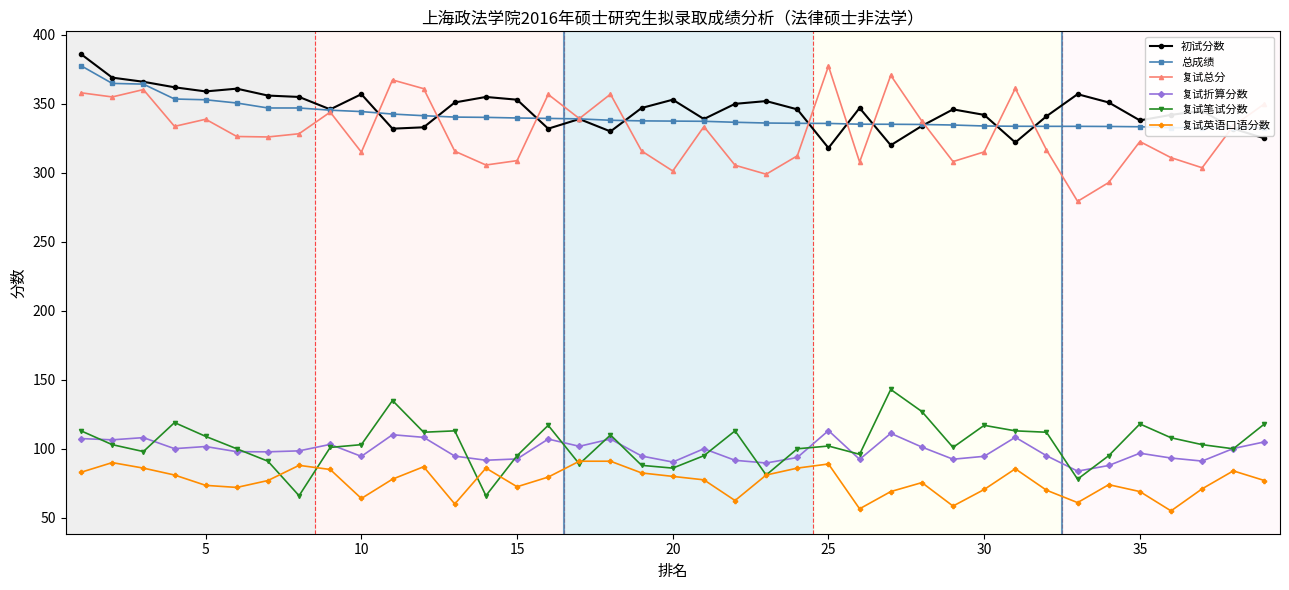

True or false: 初试分数 and 复试英语口语分数 intersect in this chart.

False